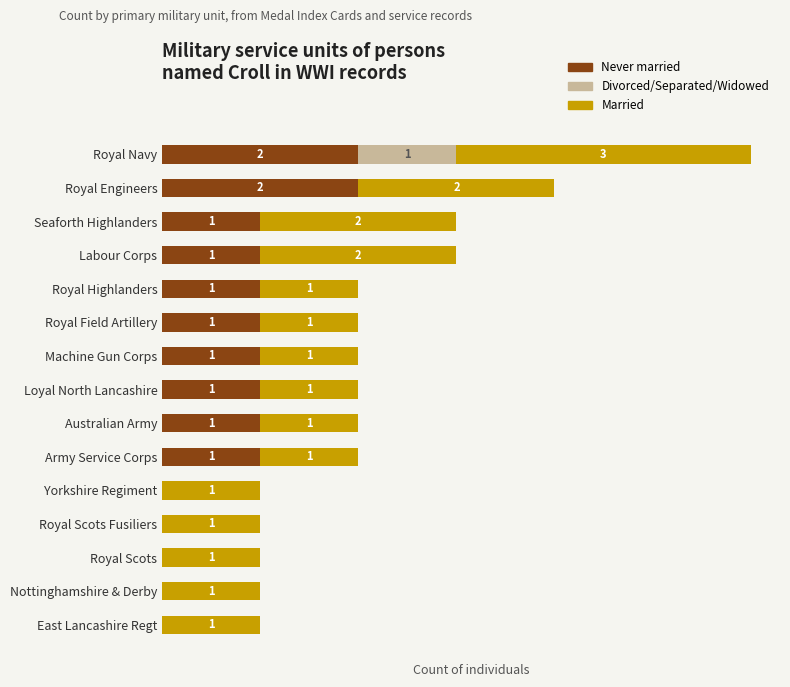

At which category is the sum across all series the highest?

Royal Navy